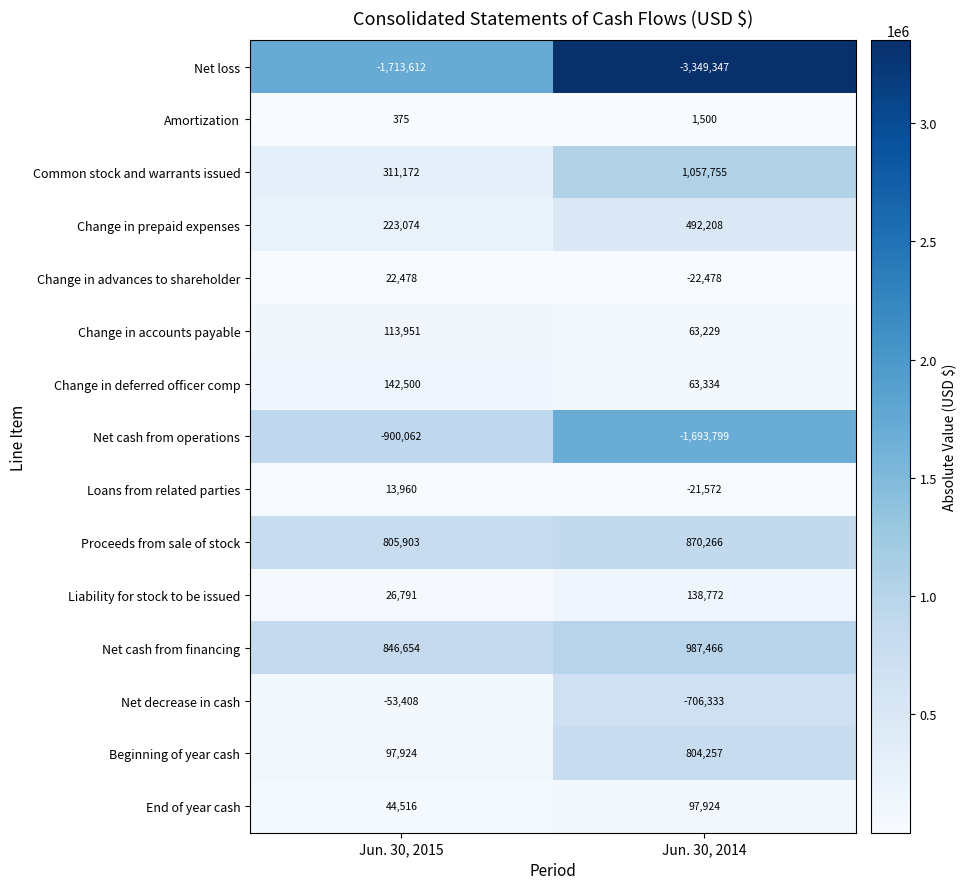

Is the value of Net cash from operations at Jun. 30, 2014 greater than the value of End of year cash at Jun. 30, 2015?

No